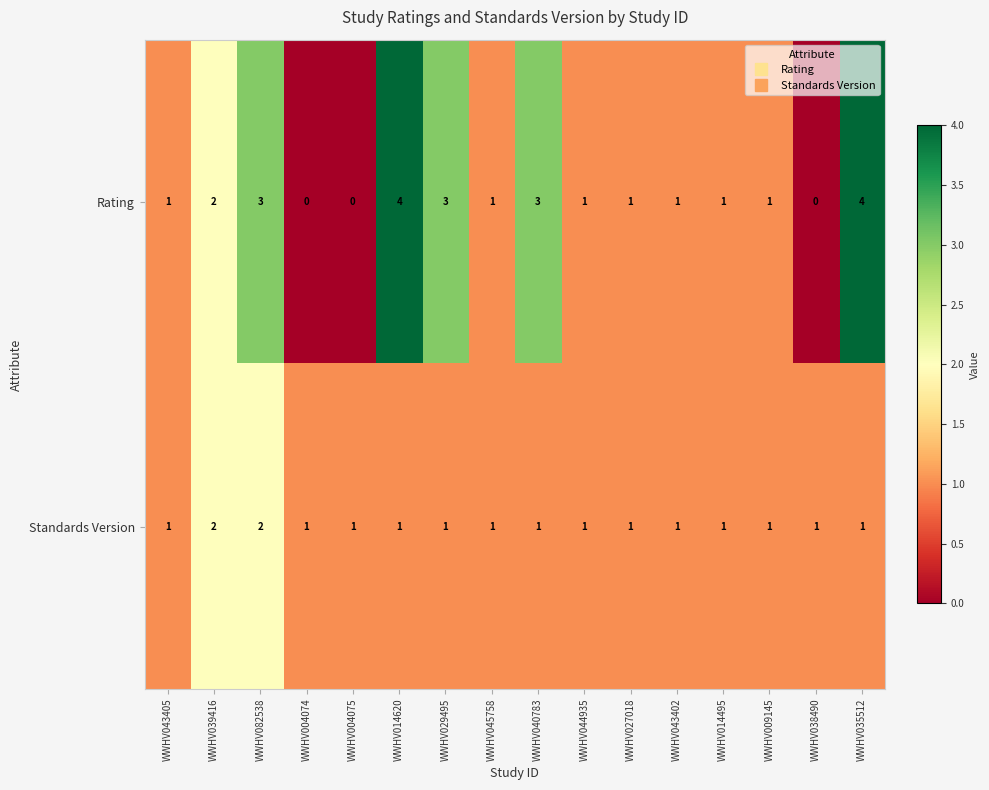

Count the Rating values in the range 1 to 3.

11